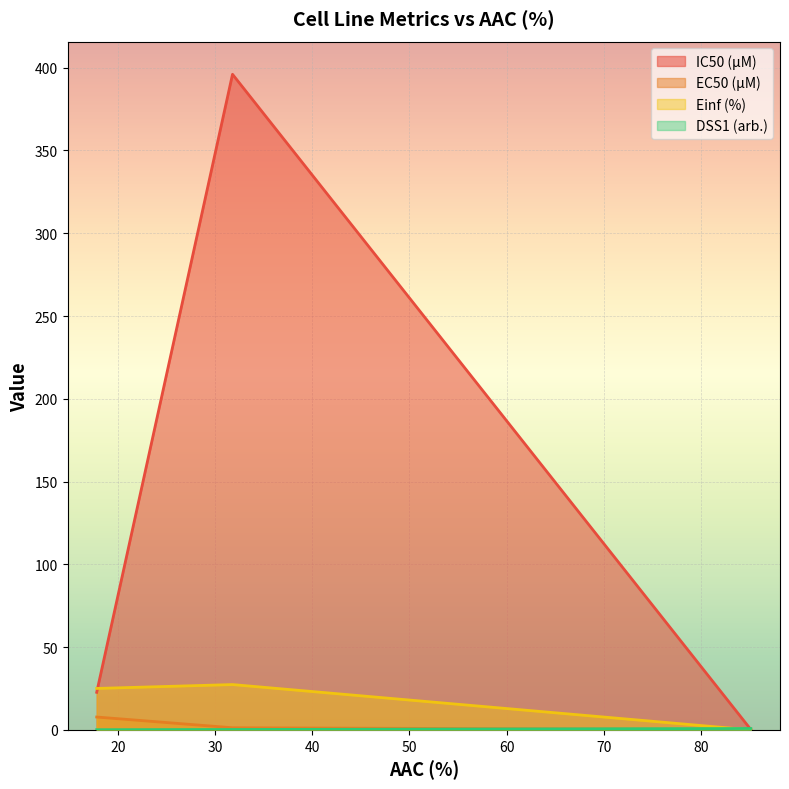

At how many categories does at least one series exceed 379?

1